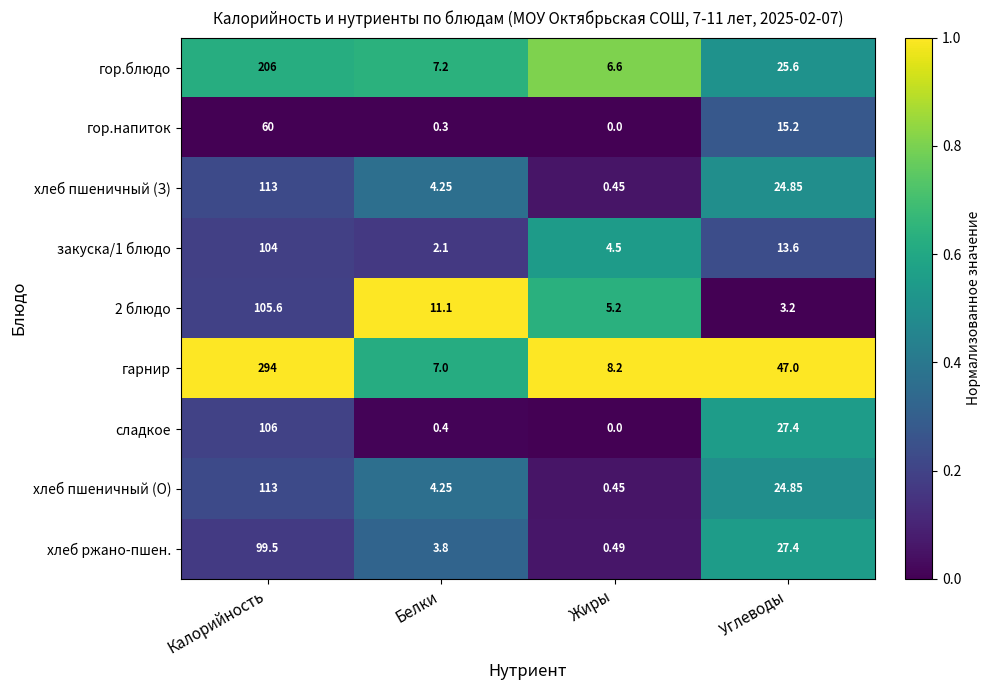

Where is 2 блюдо nearest to the value 54?

Белки